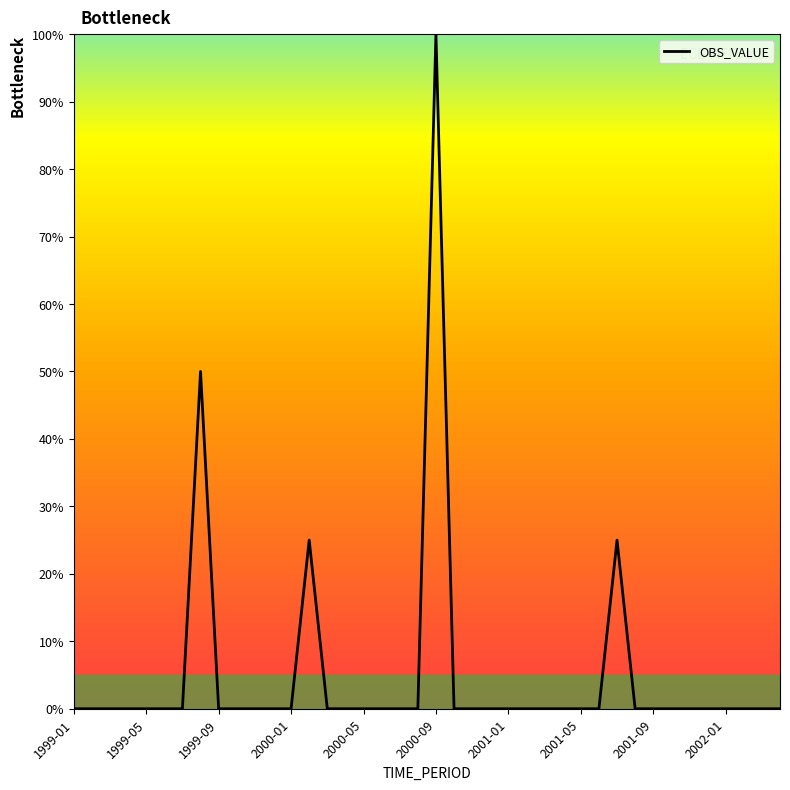

Does the chart display data point markers on the line(s)?

No